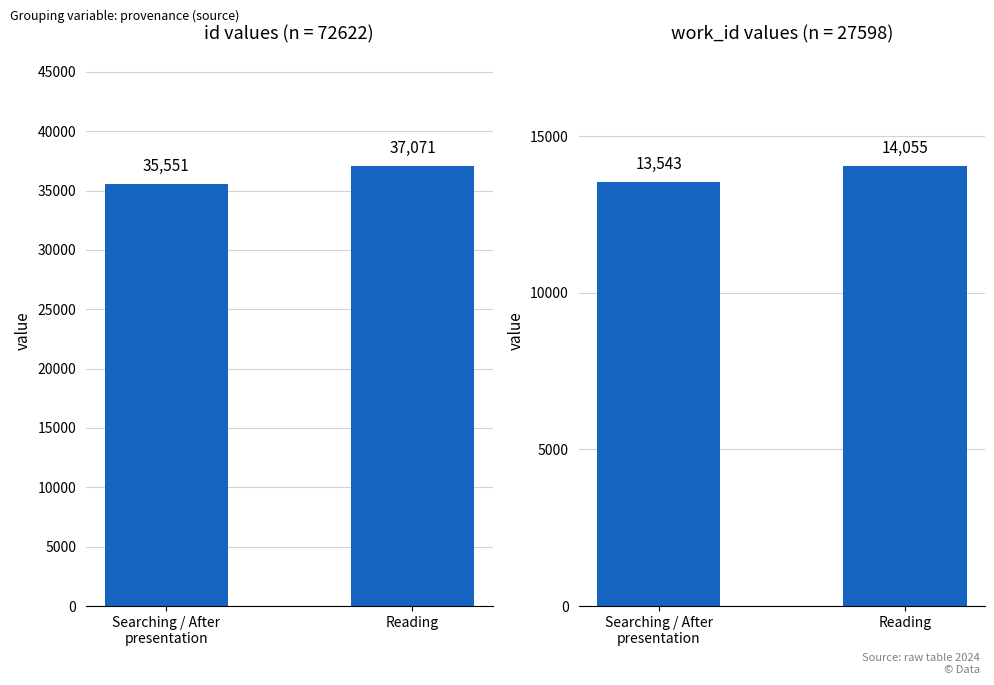

What is the sum of all id values?

72622